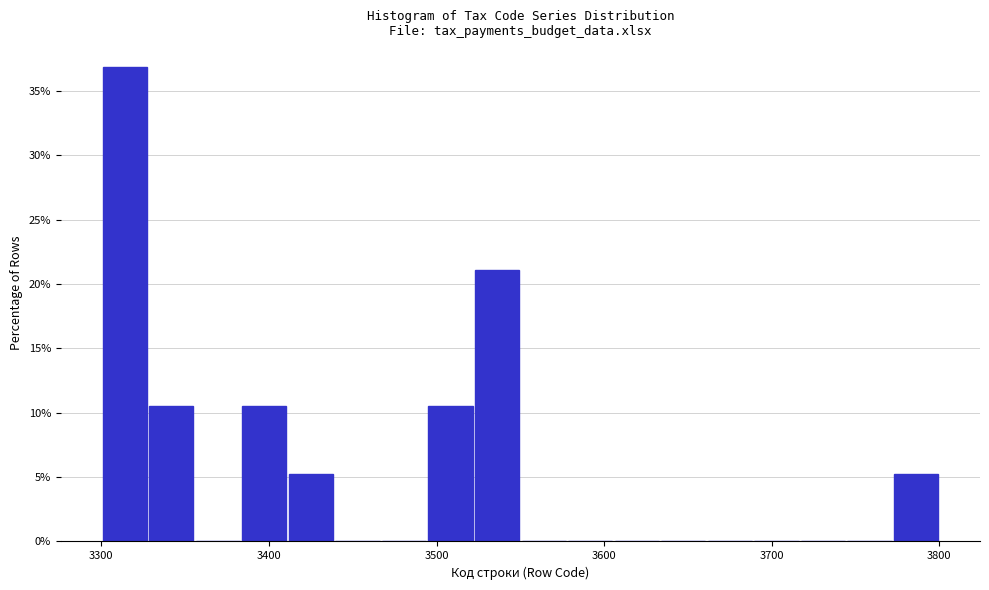

Around what value on the x-axis is the tallest bar? Give the approximate position of its centre, as read against the axis.

3310